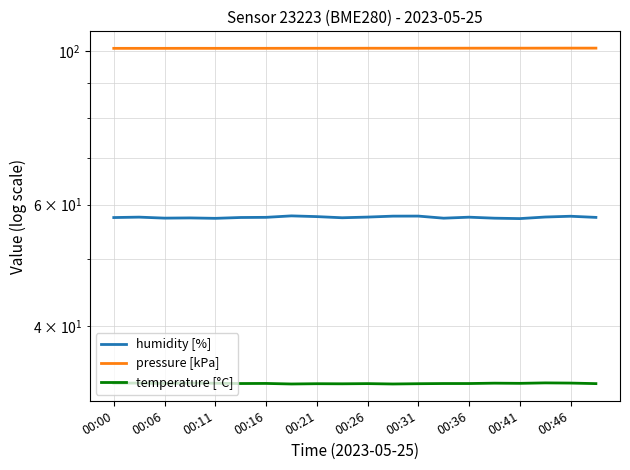

Is the value of humidity [%] at 12 greater than the value of temperature [°C] at 00:16?

Yes